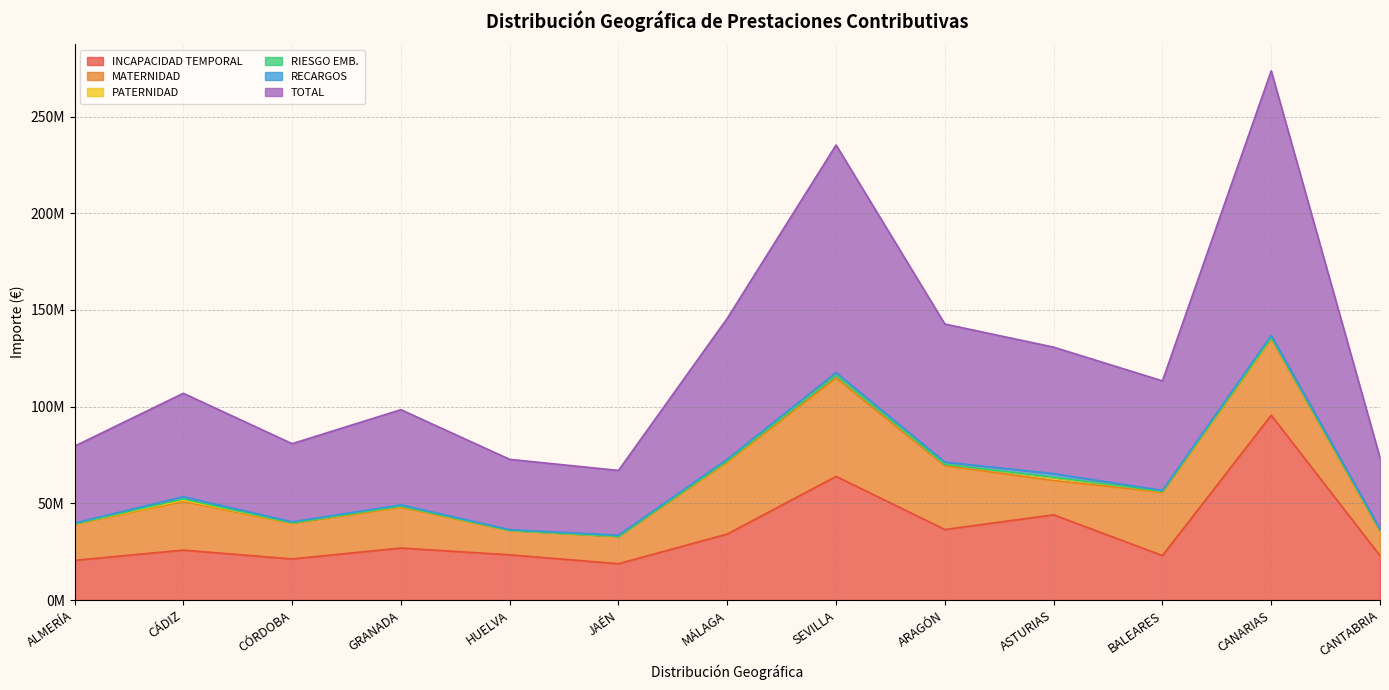

At which label is RIESGO EMB. closest to 333298?

ASTURIAS